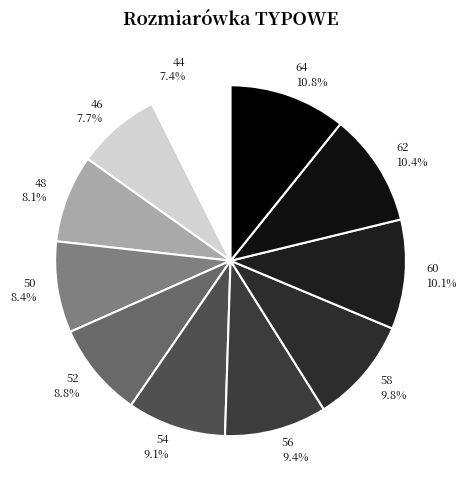

How many slices are in this pie chart?

11